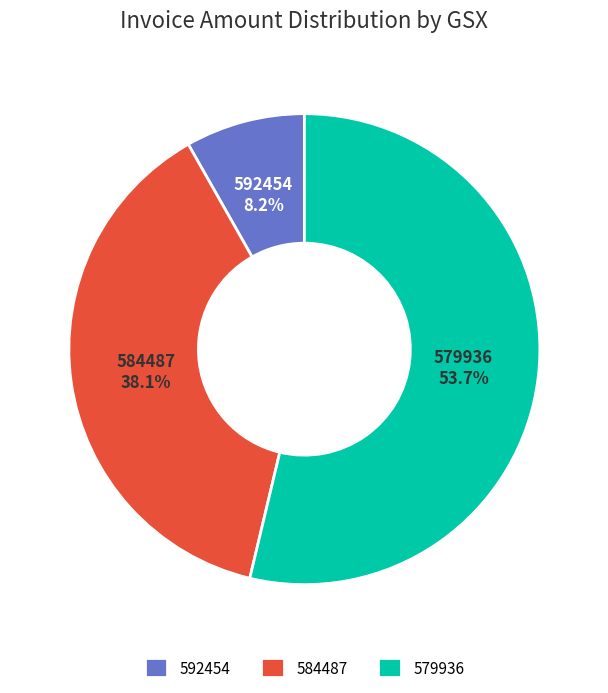

To the nearest percent, what is the difference between the 584487 and 579936 slice percentages?

16%